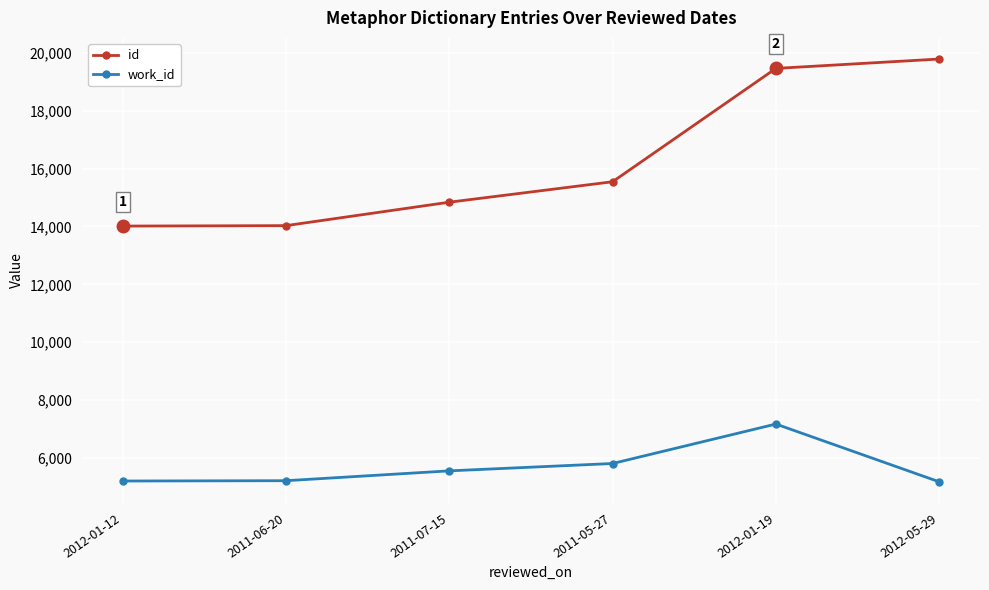

What is the value of the work_id point at the 1st from the left?

5202